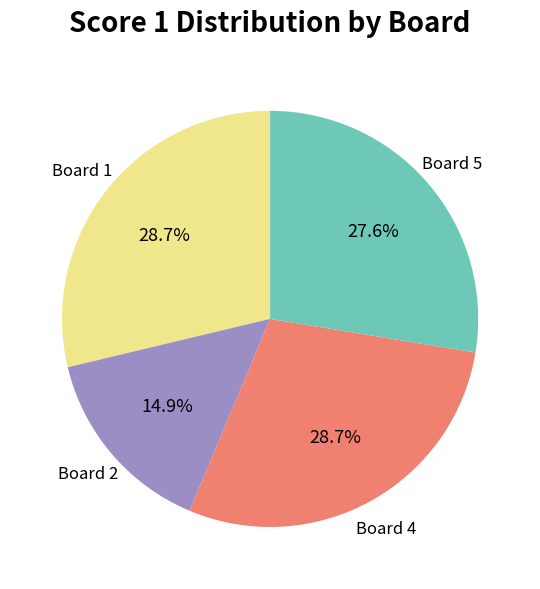

Does any single category account for the majority?

No